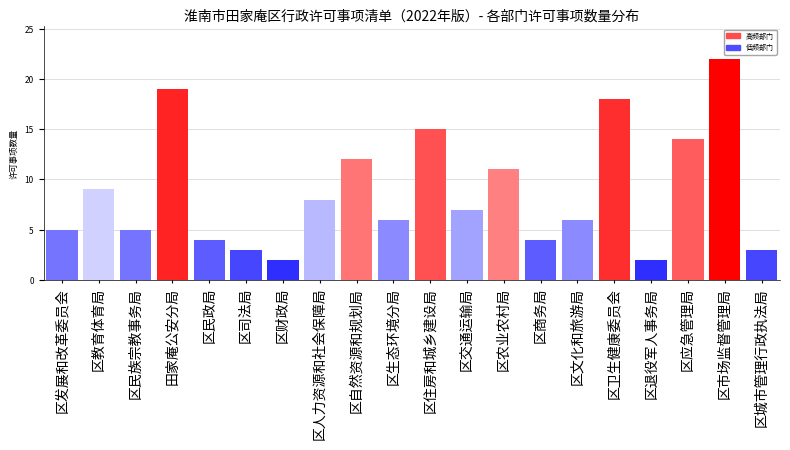

Reading left to right, list all the values displayed in this chart.

5	9	5	19	4	3	2	8	12	6	15	7	11	4	6	18	2	14	22	3